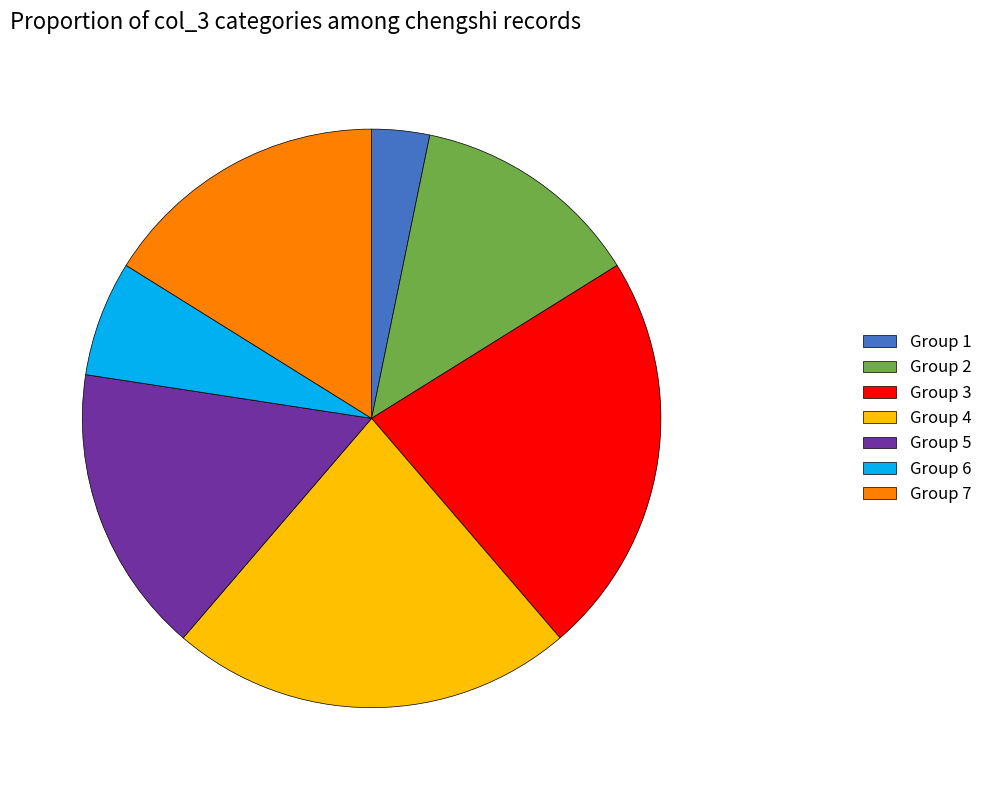

Which category has the smallest portion of the pie?

Group 1